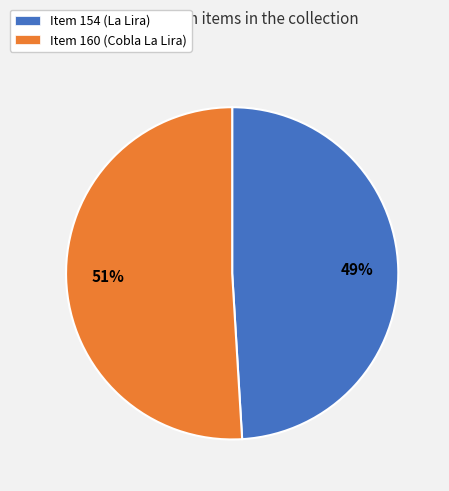

Combined, do Item 160 (Cobla La Lira) and Item 154 (La Lira) account for over 50%?

Yes